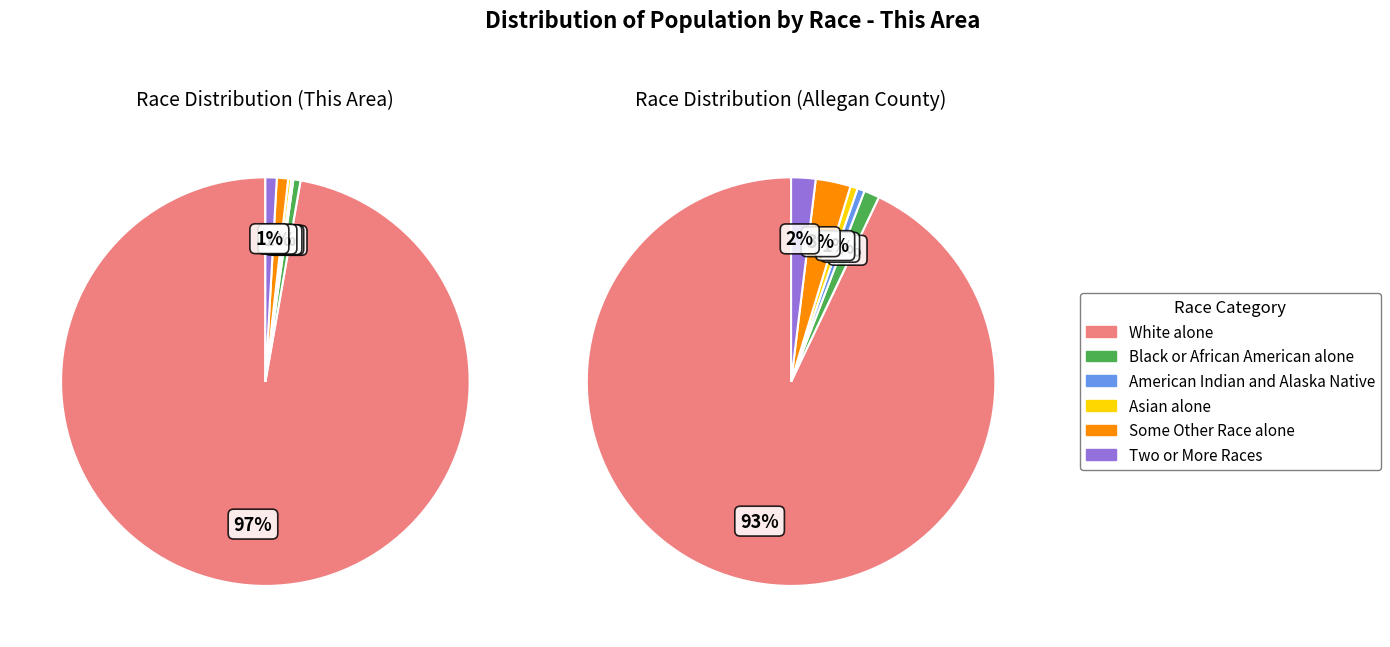

To the nearest percent, what is the difference between the largest and smallest slice percentages?

97%